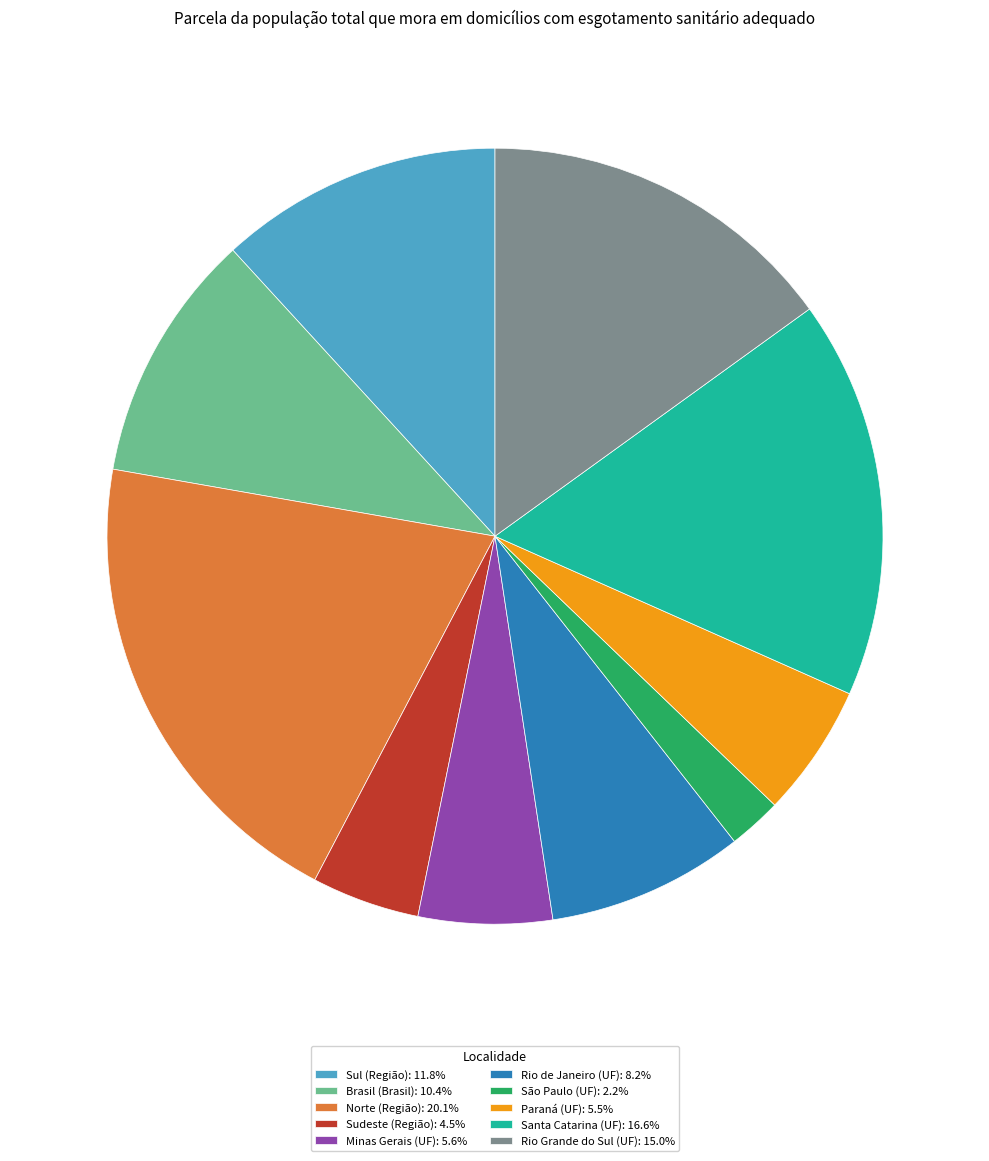

Does any single category account for the majority?

No